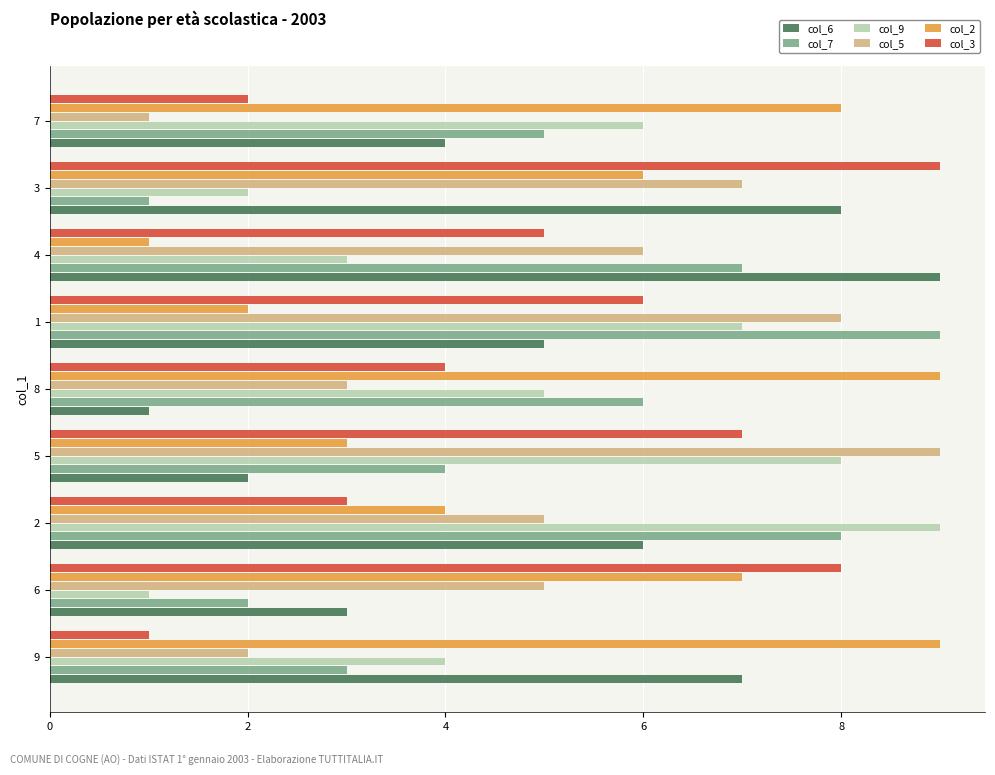

The col_9 series shows 1 at 6. True or false?

True